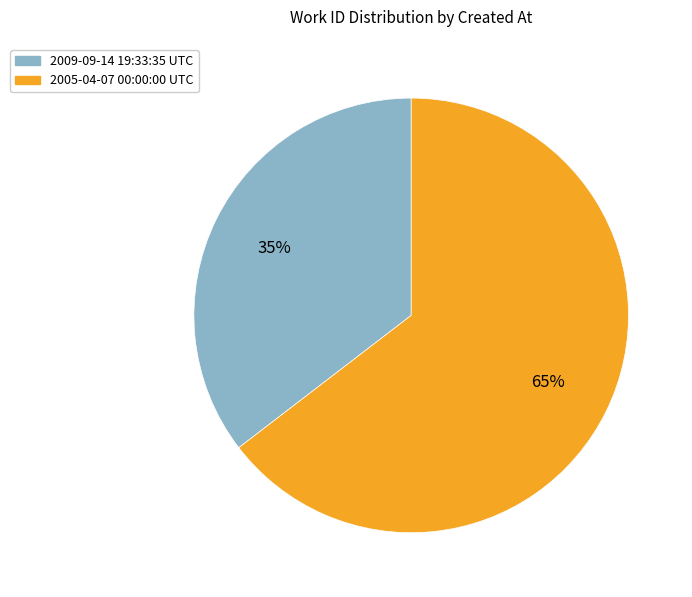

Is it true that 2005-04-07 00:00:00 UTC is 53% of the pie?

False